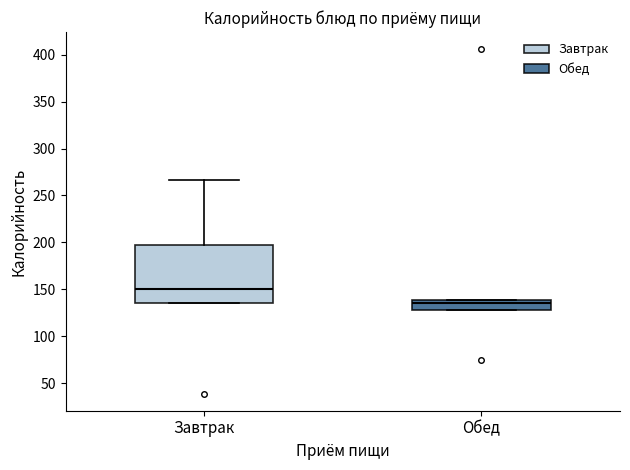

Which box's median line is the lowest?

Обед